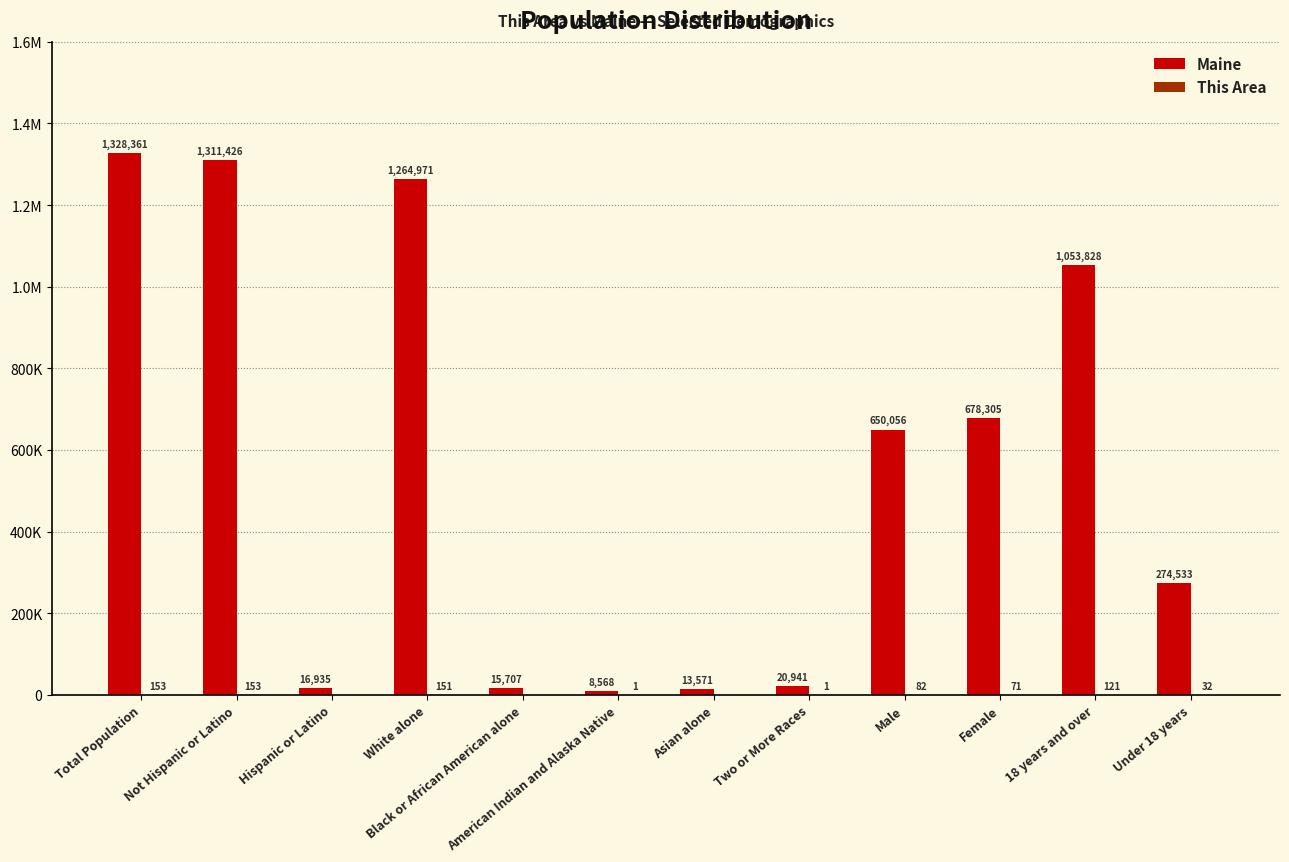

Are the bars horizontal?

No